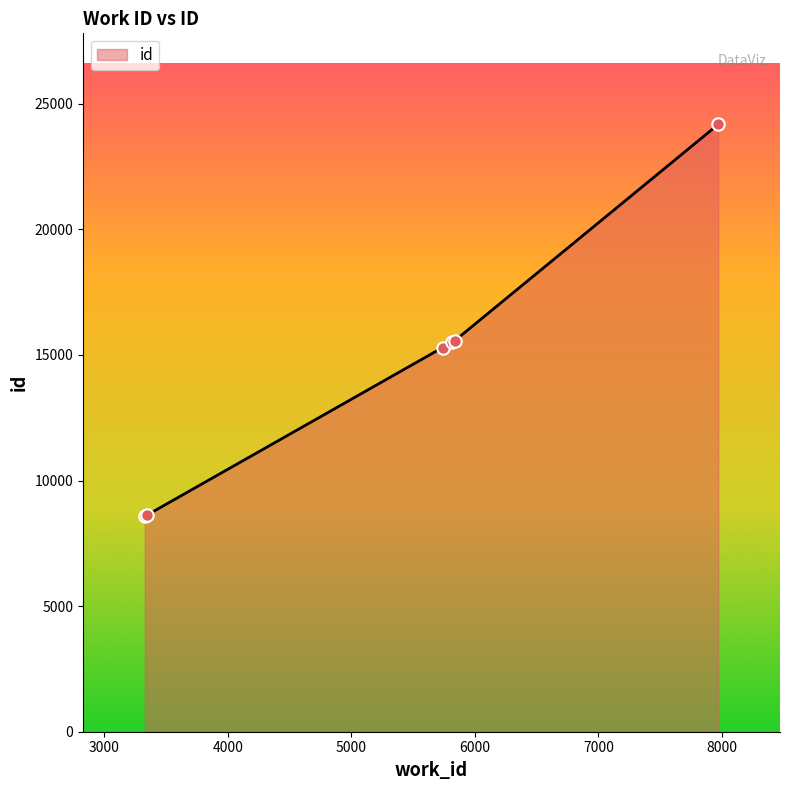

What is the minimum value shown in the chart?

8598